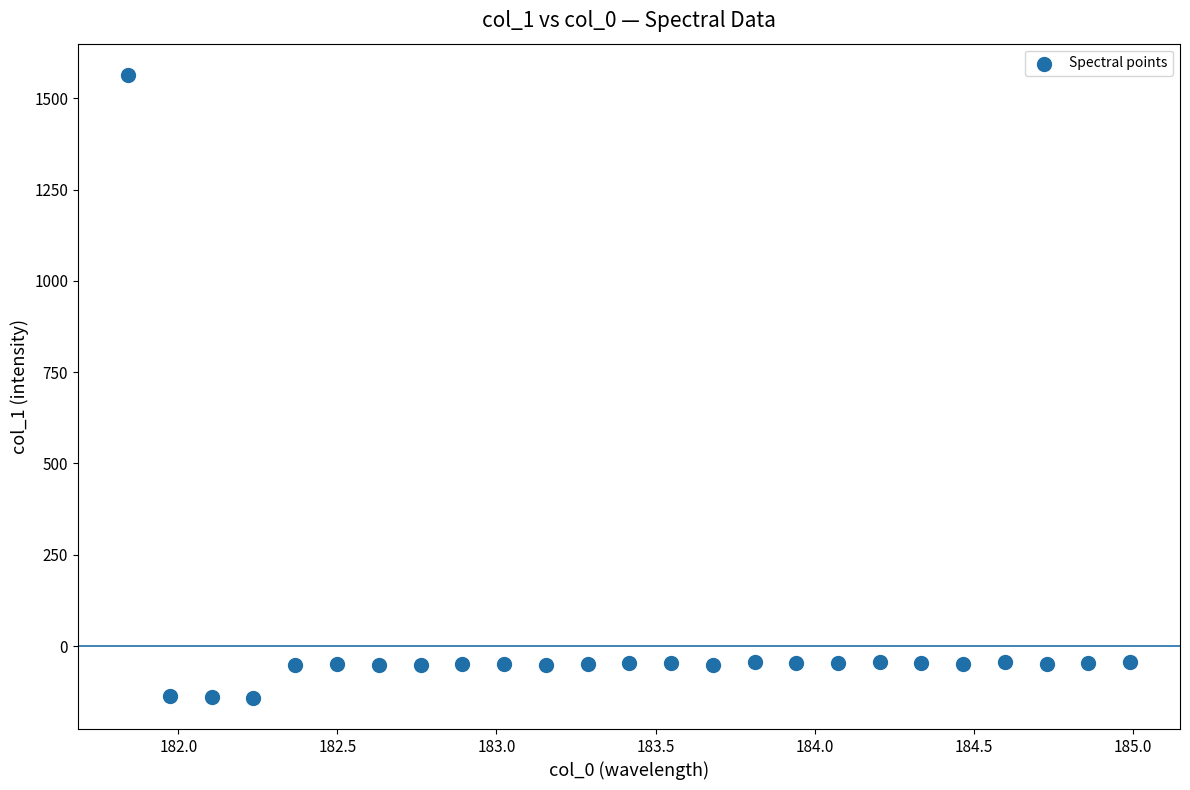

What is the range of X values (max minus min)?

3.1